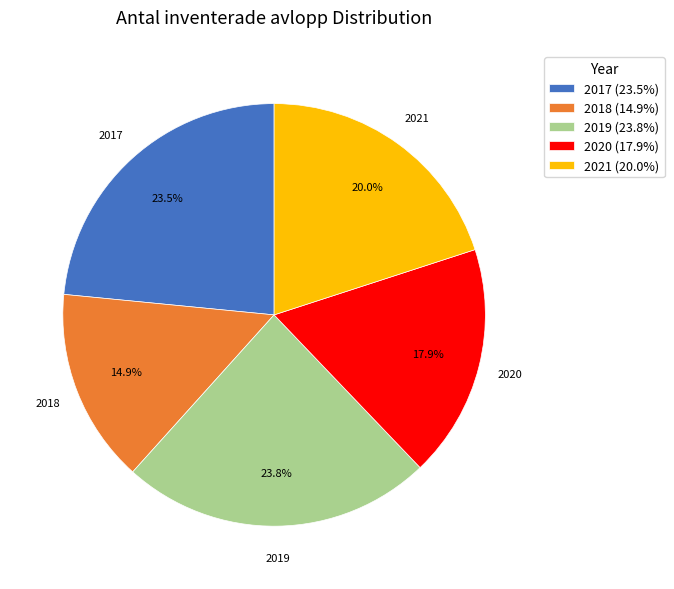

What portion of the pie excludes 2019?

76.2%